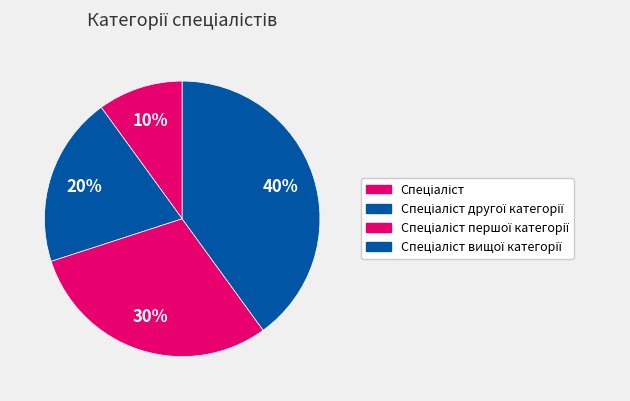

What is the smallest slice in the pie chart?

Спеціаліст